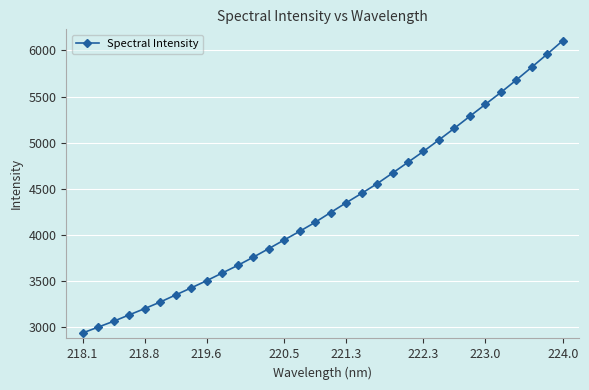

What is the sum of all values?

137879.8